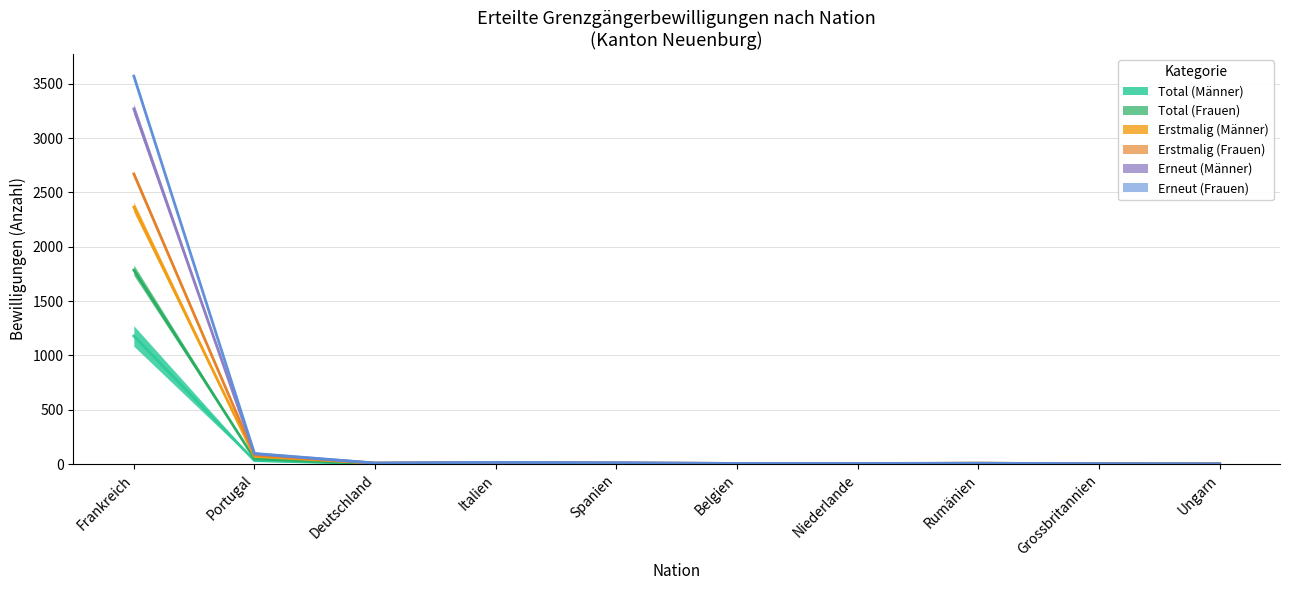

Rank the categories by Total (Frauen) value from highest to lowest.

Frankreich, Portugal, Italien, Spanien, Deutschland, Rumänien, Belgien, Niederlande, Grossbritannien, Ungarn